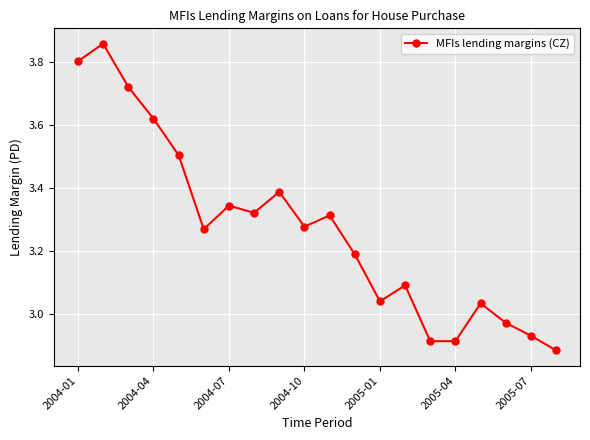

How many interior local peaks (higher than both neighbors) does the data have?

6